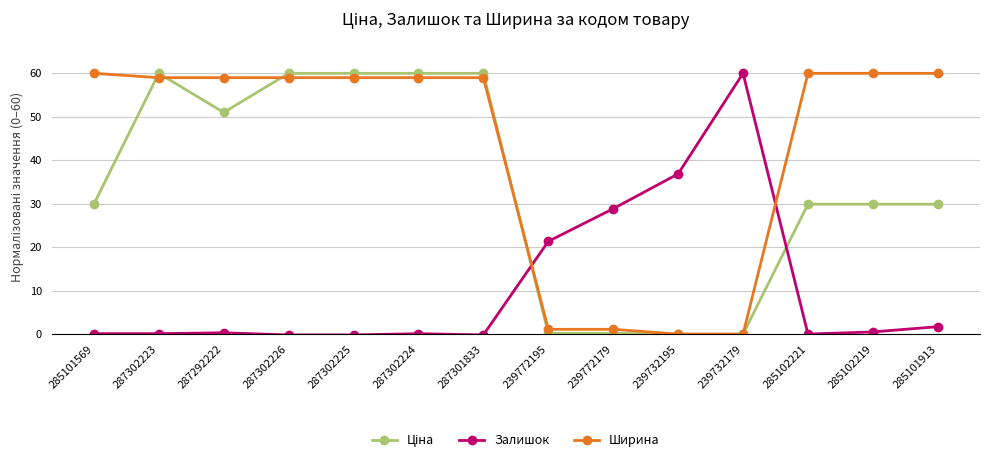

True or false: Залишок has more than 1 interior local peaks.

True